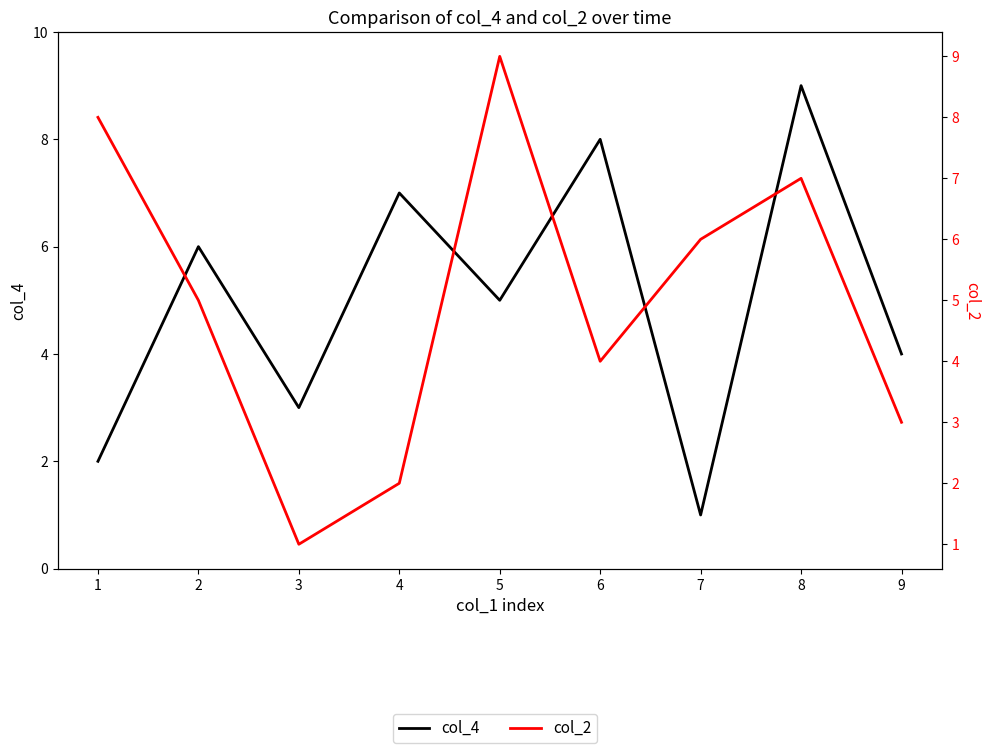

What are all the series names shown in the legend?

col_4, col_2